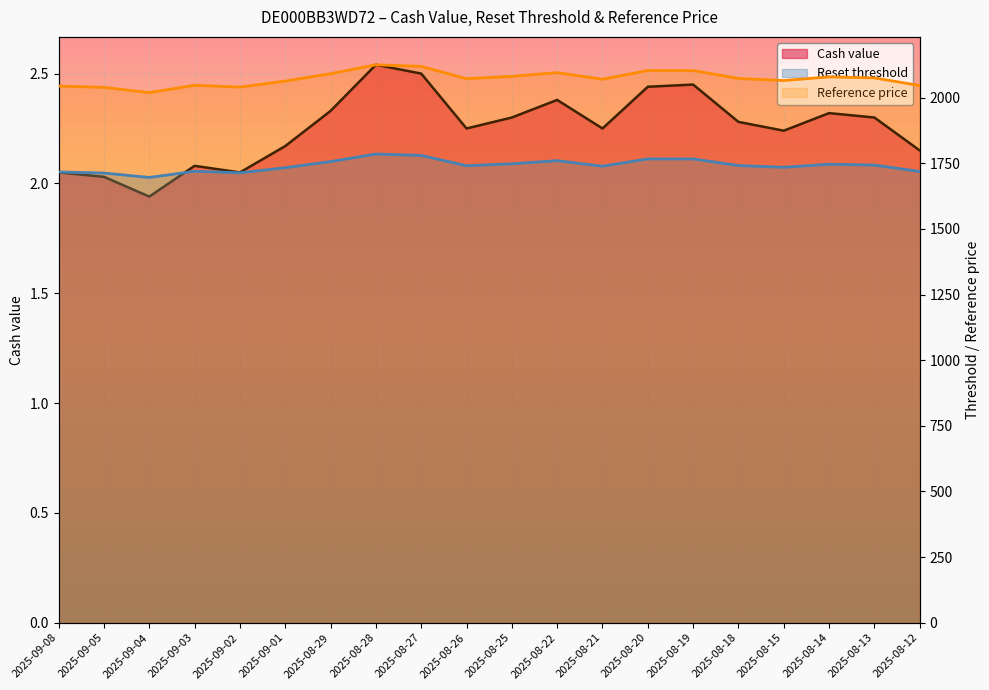

Rank the categories by Cash value value from lowest to highest.

2025-09-04, 2025-09-05, 2025-09-08, 2025-09-02, 2025-09-03, 2025-08-12, 2025-09-01, 2025-08-15, 2025-08-26, 2025-08-21, 2025-08-18, 2025-08-25, 2025-08-13, 2025-08-14, 2025-08-29, 2025-08-22, 2025-08-20, 2025-08-19, 2025-08-27, 2025-08-28